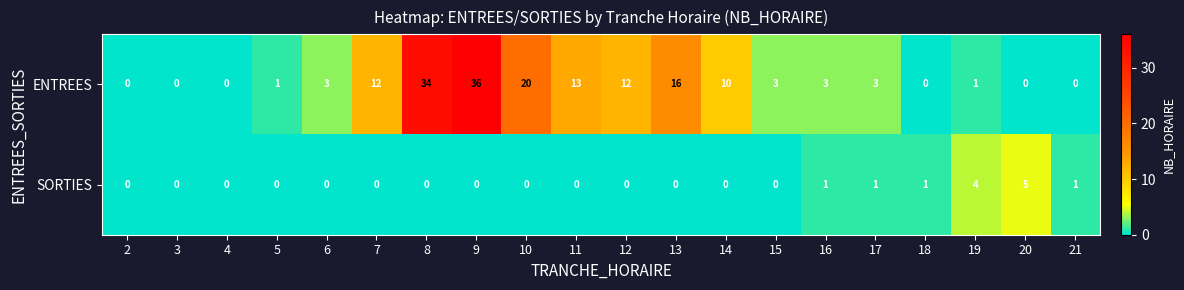

Between 8 and 17, which series saw the biggest shift?

ENTREES